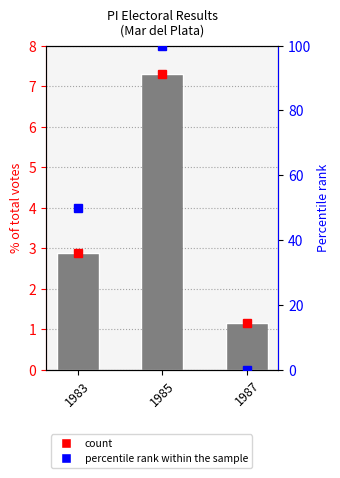

What is the sum of the values at 1987 and 1983?

4.0